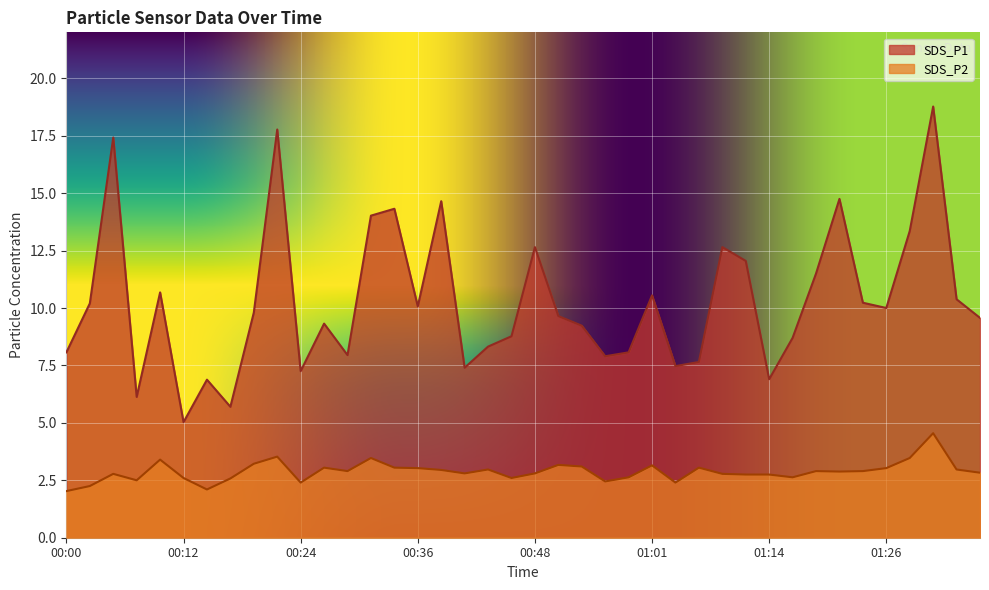

Reading right to left, extract all data points from this chart.

SDS_P1: 01:36=9.6	01:34=10.4	01:31=18.8	01:29=13.3	01:26=10.0	01:24=10.2	01:22=14.8	01:19=11.5	01:16=8.7	01:14=6.9	01:11=12.1	01:09=12.7	01:06=7.7	01:03=7.5	01:01=10.6	00:58=8.1	00:56=7.9	00:53=9.2	00:51=9.7	00:48=12.7	00:46=8.8	00:43=8.3	00:41=7.4	00:39=14.7	00:36=10.1	00:34=14.3	00:31=14.0	00:29=8.0	00:26=9.3	00:24=7.2	00:22=17.8	00:19=9.8	00:17=5.7	00:14=6.9	00:12=5.0	00:09=10.7	00:07=6.1	00:05=17.4	00:02=10.2	00:00=8.1
SDS_P2: 01:36=2.8	01:34=3.0	01:31=4.5	01:29=3.5	01:26=3.0	01:24=2.9	01:22=2.9	01:19=2.9	01:16=2.6	01:14=2.8	01:11=2.8	01:09=2.8	01:06=3.0	01:03=2.4	01:01=3.1	00:58=2.6	00:56=2.5	00:53=3.1	00:51=3.2	00:48=2.8	00:46=2.6	00:43=3.0	00:41=2.8	00:39=3.0	00:36=3.0	00:34=3.0	00:31=3.5	00:29=2.9	00:26=3.0	00:24=2.4	00:22=3.5	00:19=3.2	00:17=2.6	00:14=2.1	00:12=2.6	00:09=3.4	00:07=2.5	00:05=2.8	00:02=2.2	00:00=2.0